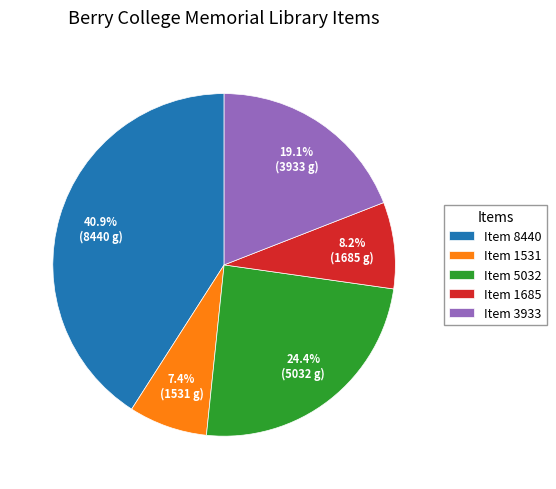

Does Item 5032 account for over 50% of the chart?

No